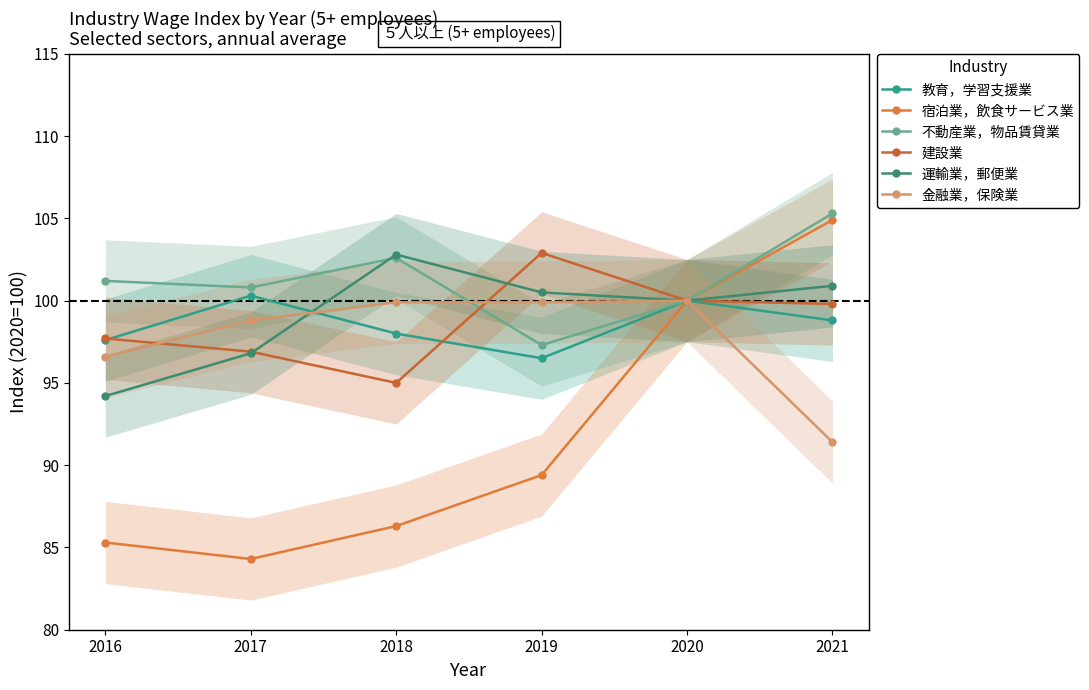

What is the minimum value for 運輸業，郵便業?

94.2